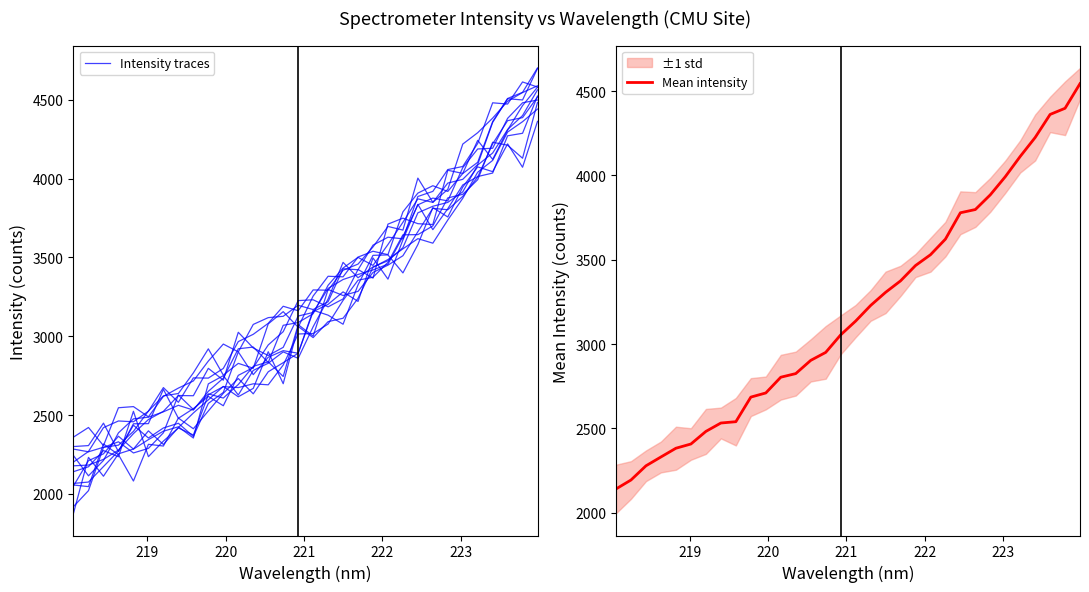

Reading left to right, what are all the values shown in this chart?

Intensity traces: 2050.9	2210.7	2254.4	2366.0	2284.1	2344.5	2397.8	2425.8	2354.6	2698.0	2749.9	2627.5	2783.4	2828.7	2900.8	2860.2	3060.2	3235.8	3468.6	3370.9	3439.8	3478.8	3562.0	3782.7	3824.3	3849.0	3915.5	4085.9	4162.1	4311.0	4399.6	4562.5
Mean intensity: 2140.1	2193.3	2277.5	2330.0	2381.8	2406.9	2481.6	2531.4	2539.2	2685.1	2709.7	2803.1	2824.6	2903.0	2950.3	3054.2	3136.1	3228.5	3306.5	3374.6	3465.6	3529.5	3622.2	3778.6	3797.8	3885.0	3992.3	4112.7	4225.2	4361.9	4398.5	4544.6